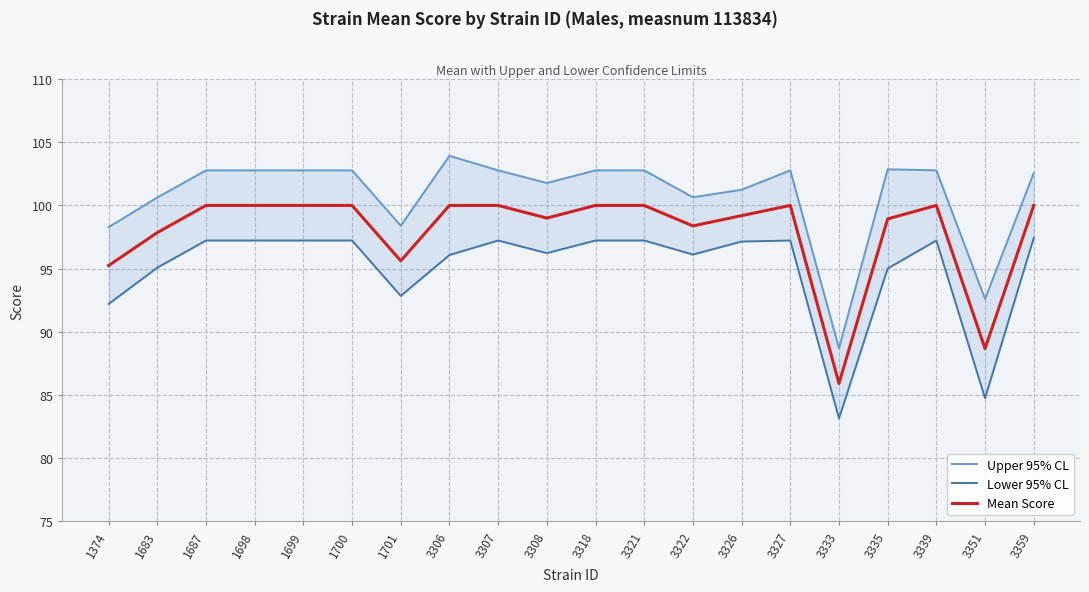

Read the Upper 95% CL value at 3307.

102.8